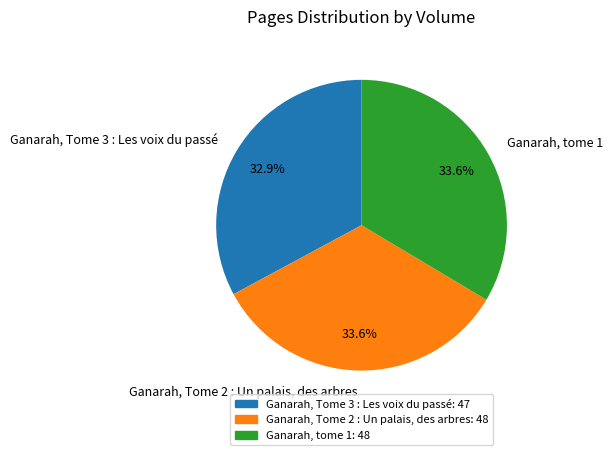

To the nearest percent, what percentage of the pie is Ganarah, Tome 2 : Un palais, des arbres?

34%